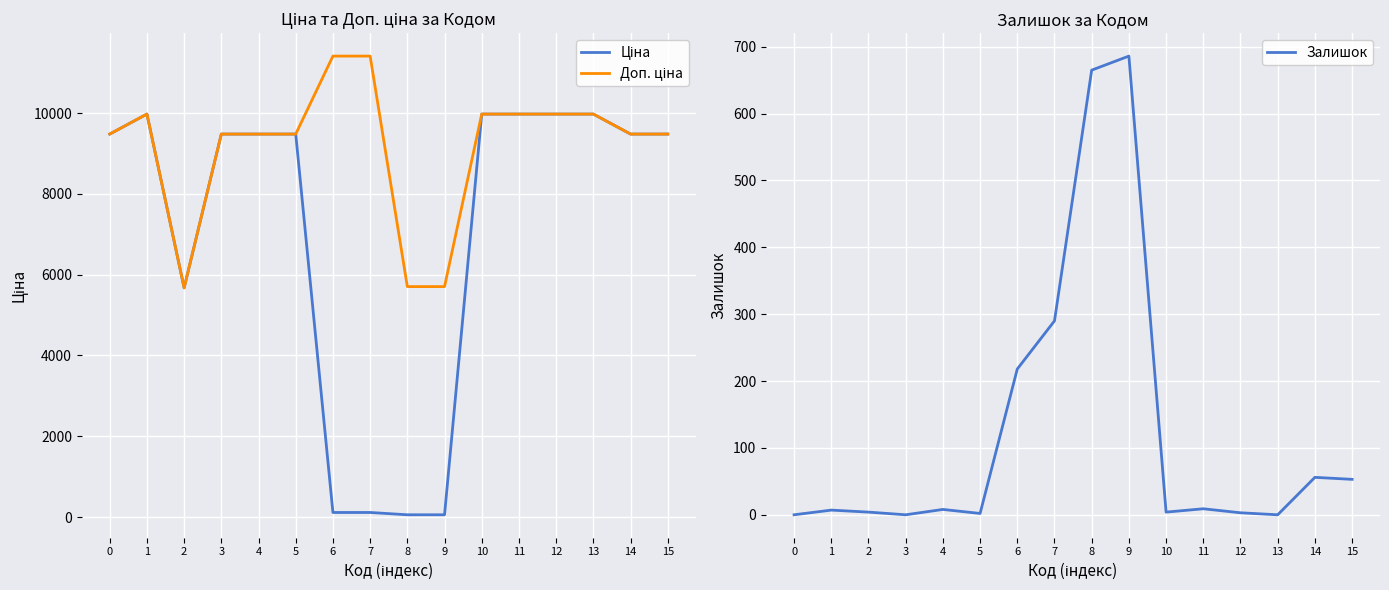

True or false: Залишок and Ціна cross at least once.

True